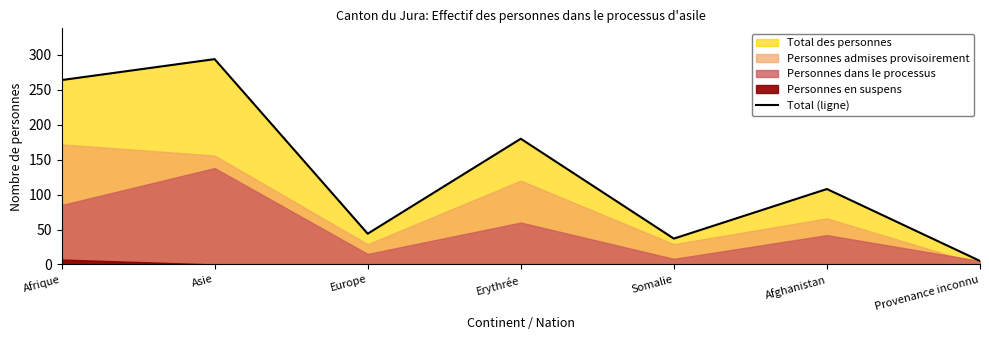

What position from the left is Europe?

3